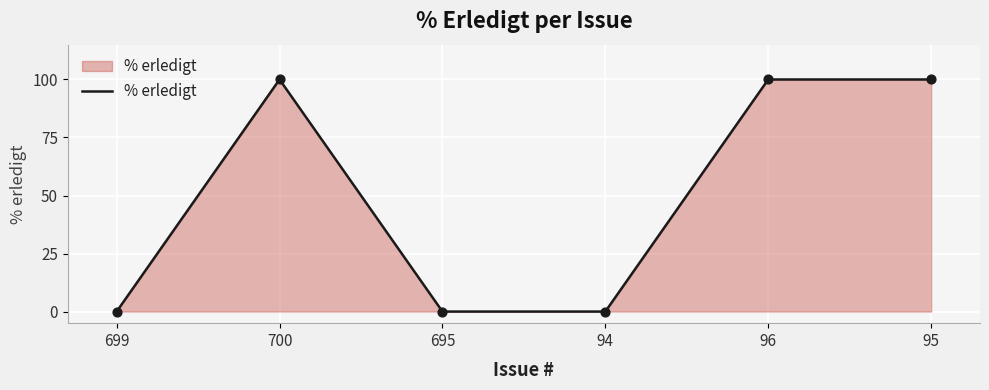

What is the change in value from 700 to 94?

-100